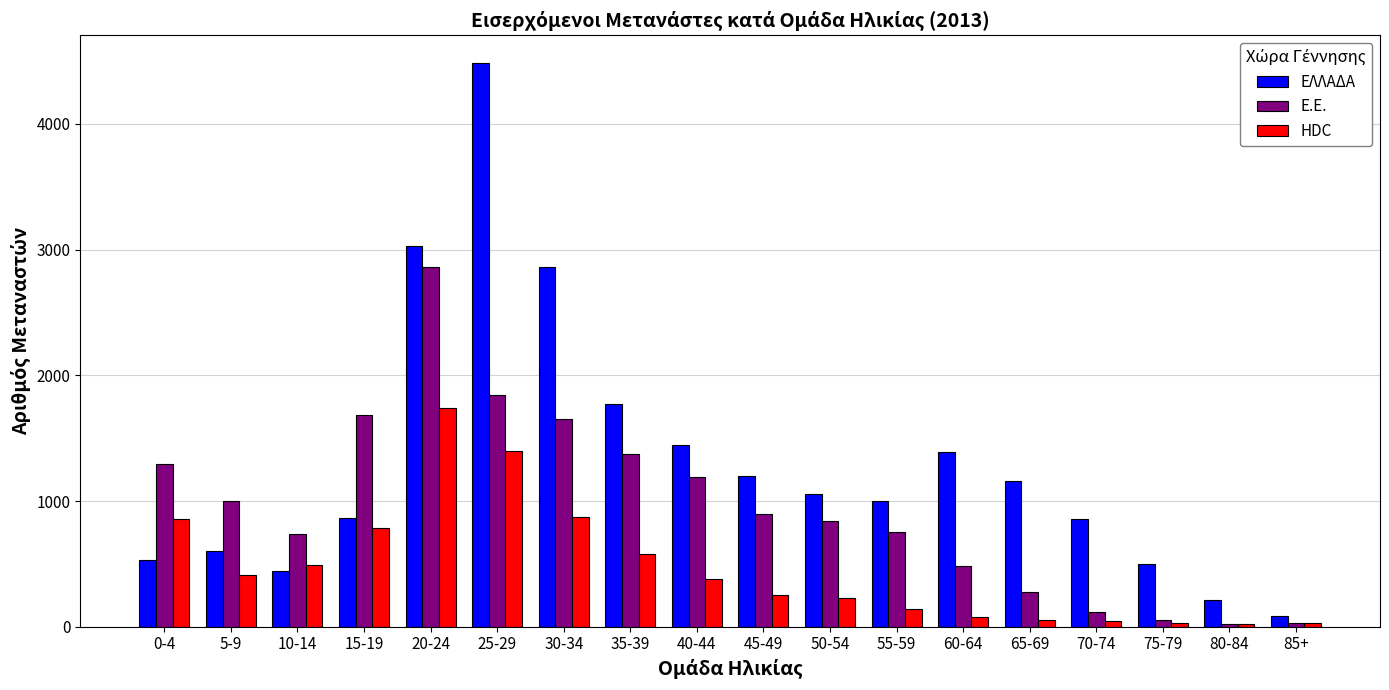

Which series changed the most between 30-34 and 45-49?

ΕΛΛΑΔΑ